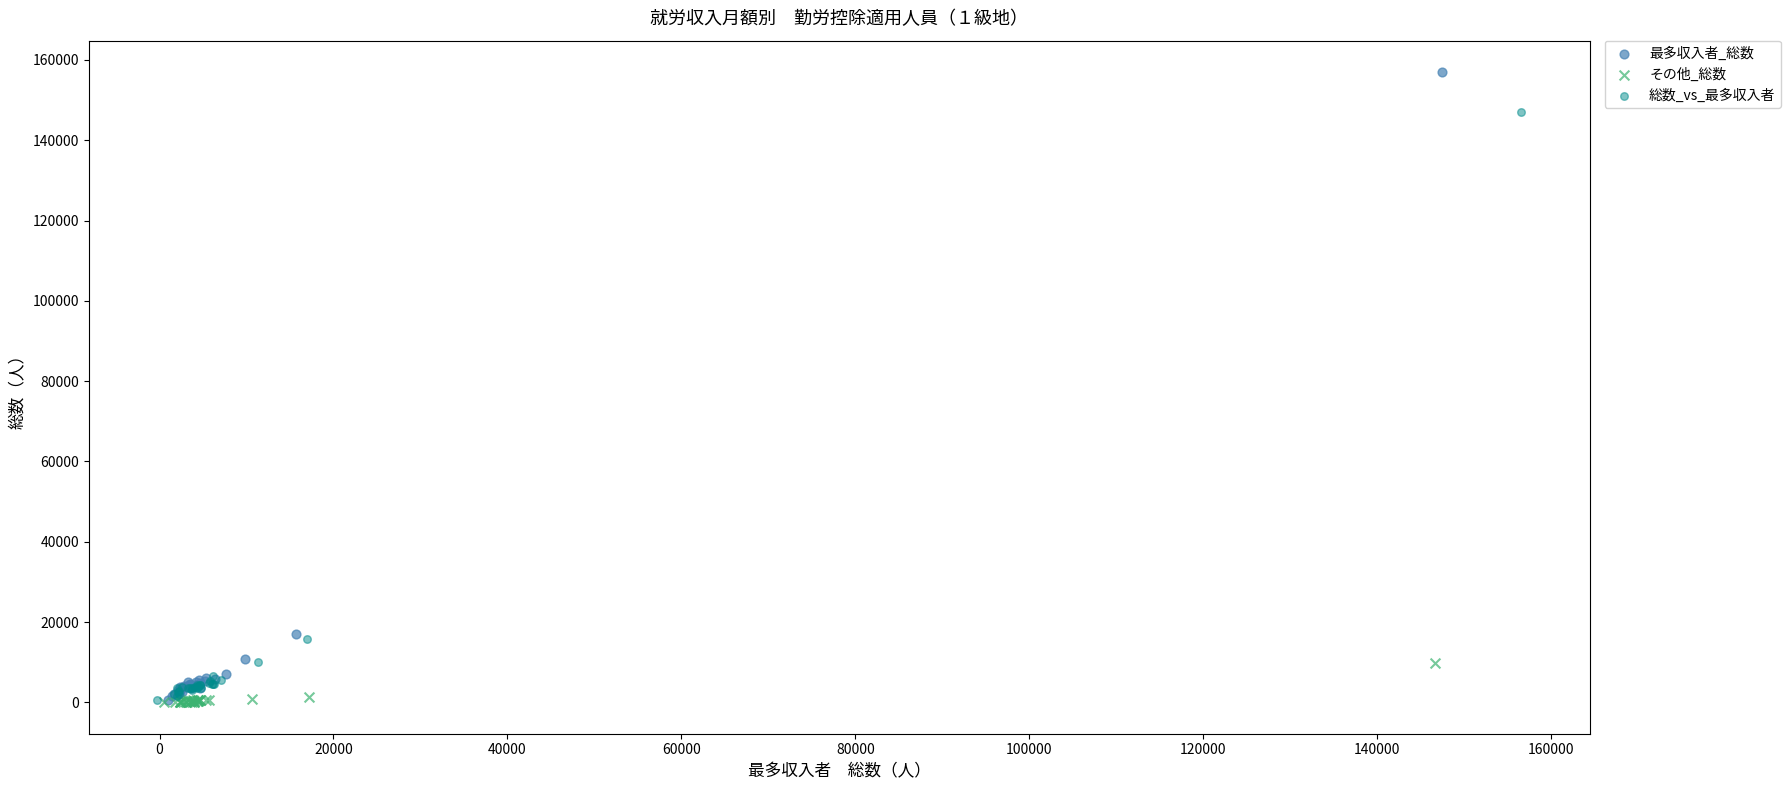

What are all the series names shown in the legend?

最多収入者_総数, その他_総数, 総数_vs_最多収入者